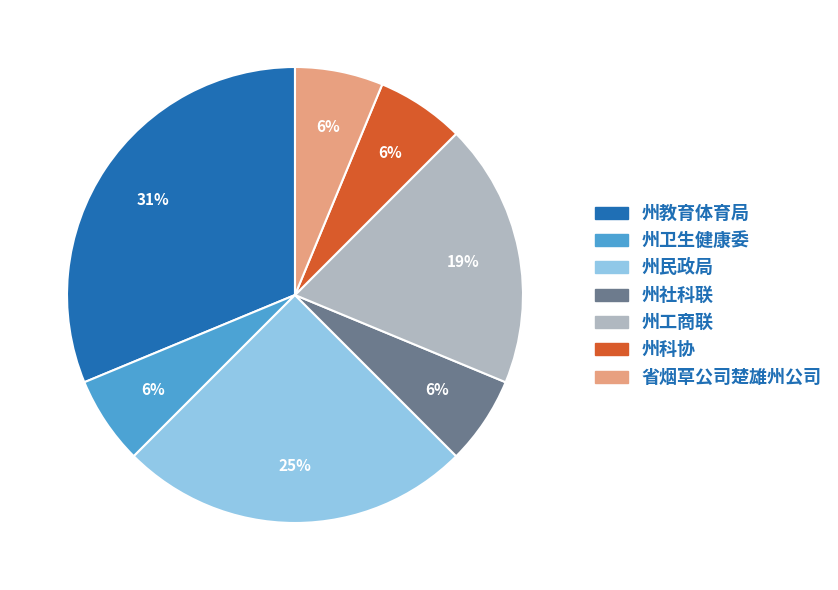

Count the number of slices in the pie.

7